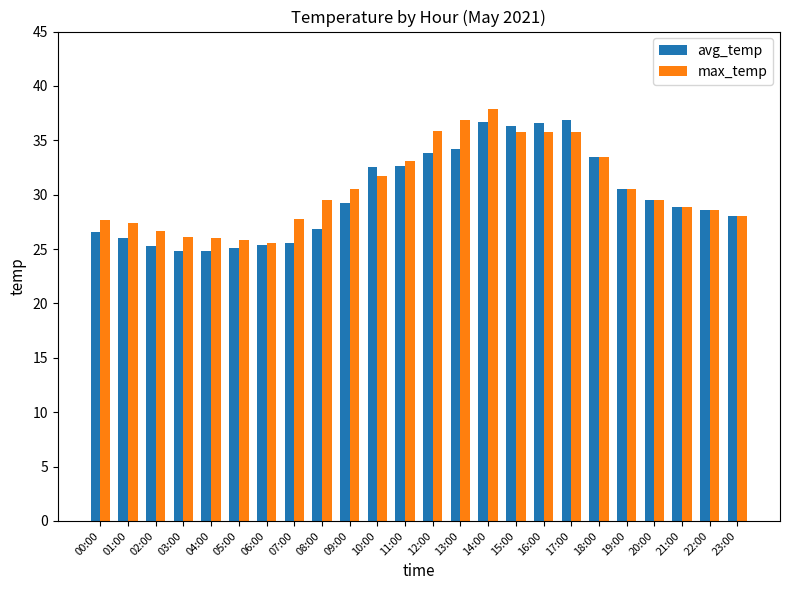

At 12:00, list the series in order from largest to smallest.

max_temp, avg_temp